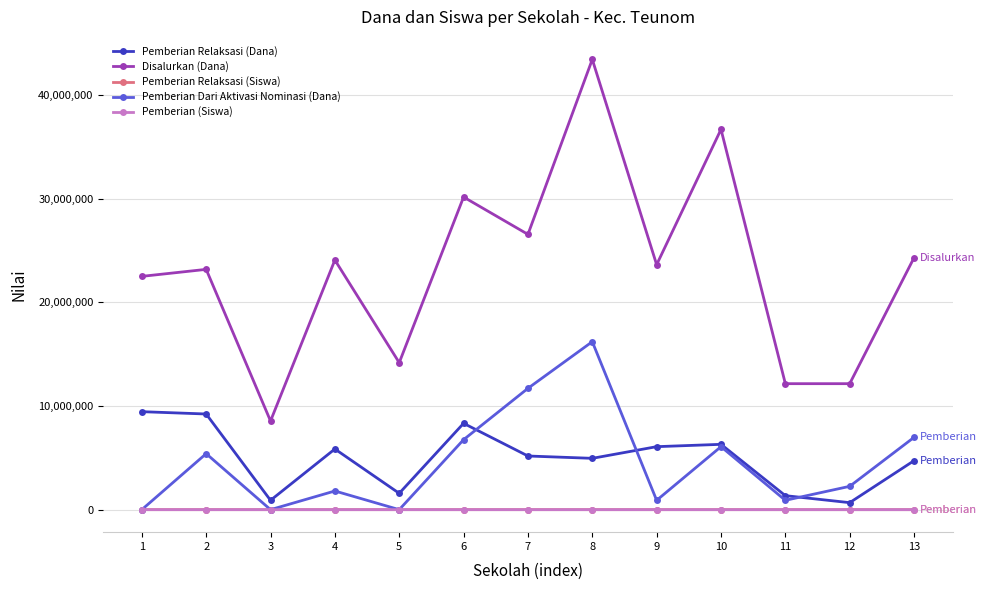

True or false: Pemberian Relaksasi (Siswa) and Disalurkan (Dana) intersect in this chart.

False